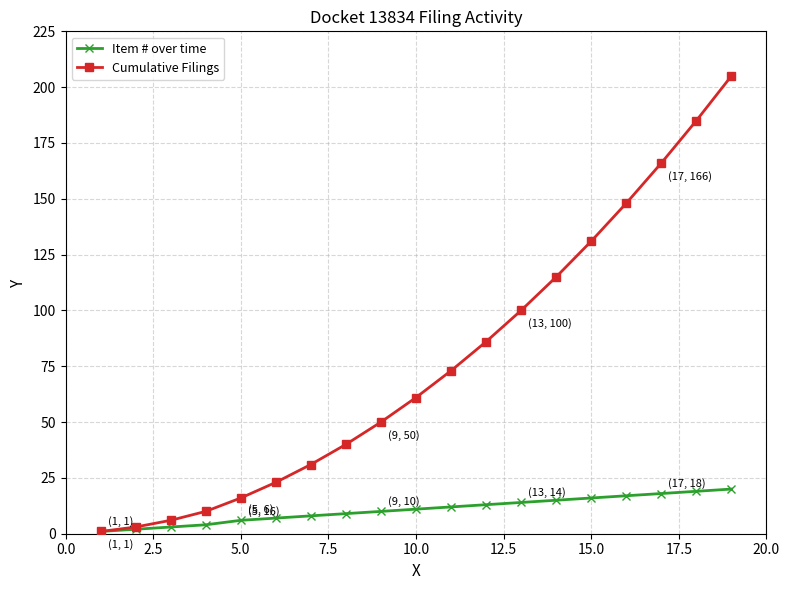

Reading left to right, list all the values displayed in this chart.

Item # over time: 1	2	3	4	6	7	8	9	10	11	12	13	14	15	16	17	18	19	20
Cumulative Filings: 1	3	6	10	16	23	31	40	50	61	73	86	100	115	131	148	166	185	205